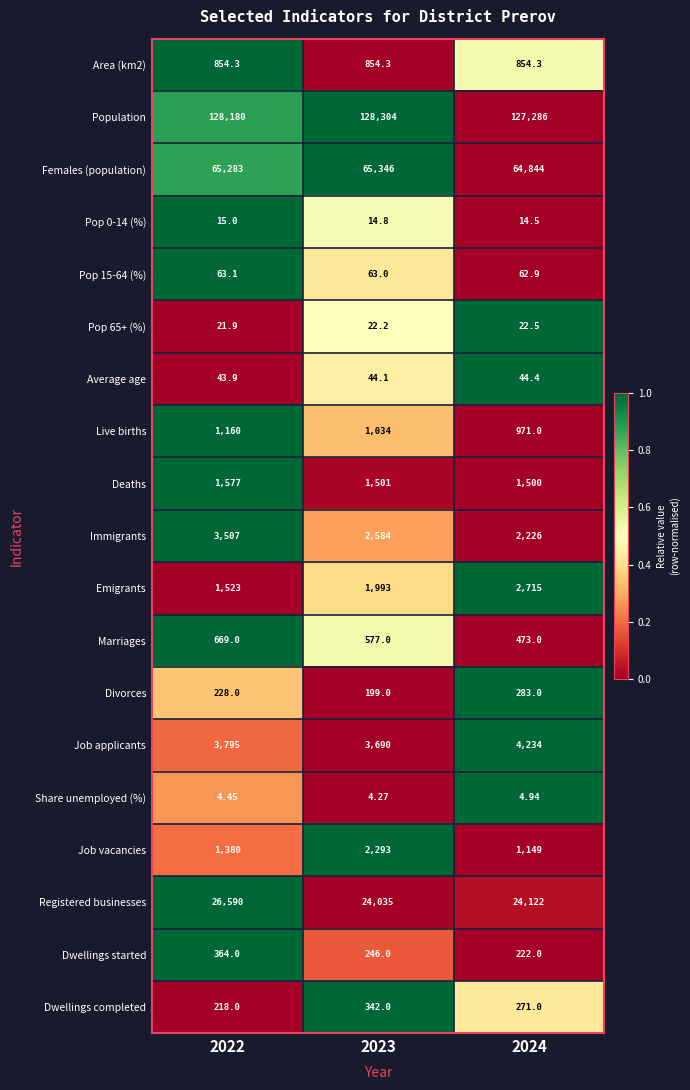

Which series has the widest spread of values?

Registered businesses